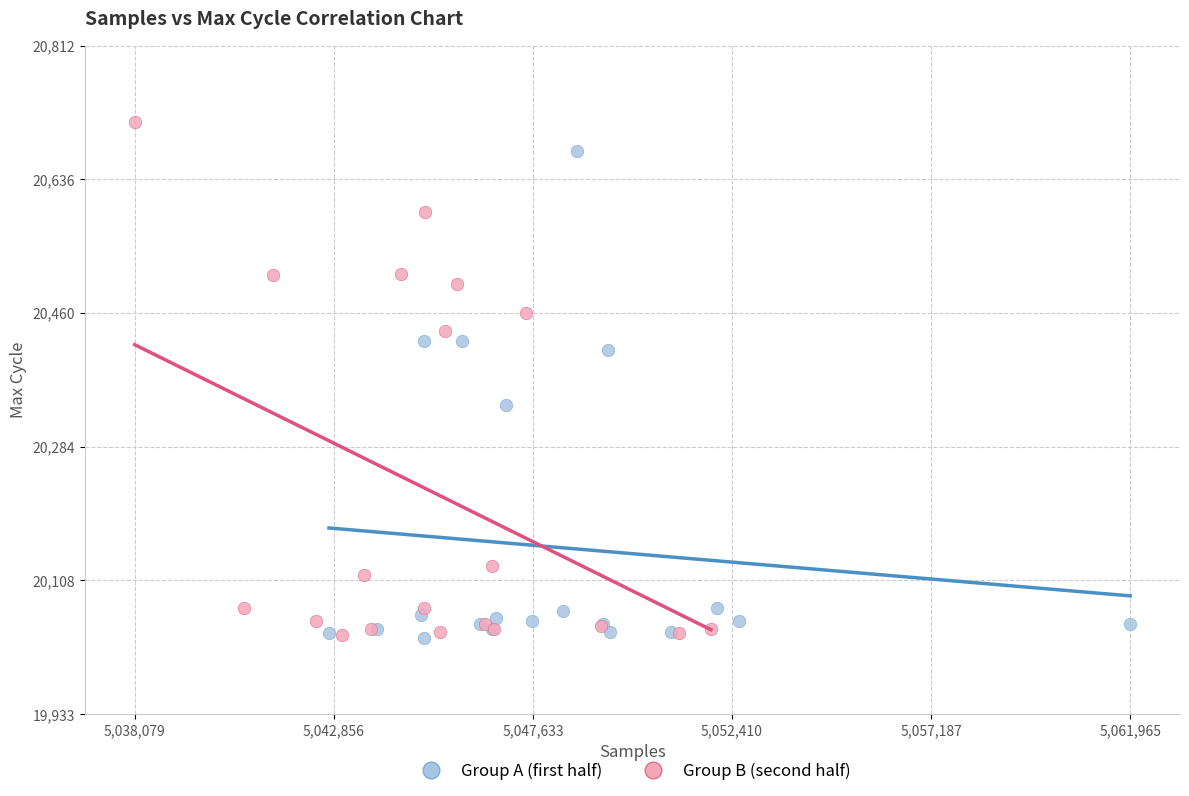

Which series has the widest spread of Y values?

Group B (second half)